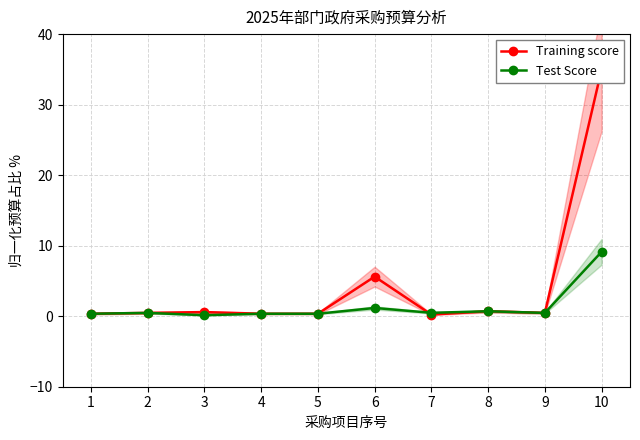

What are all the series names shown in the legend?

Training score, Test Score